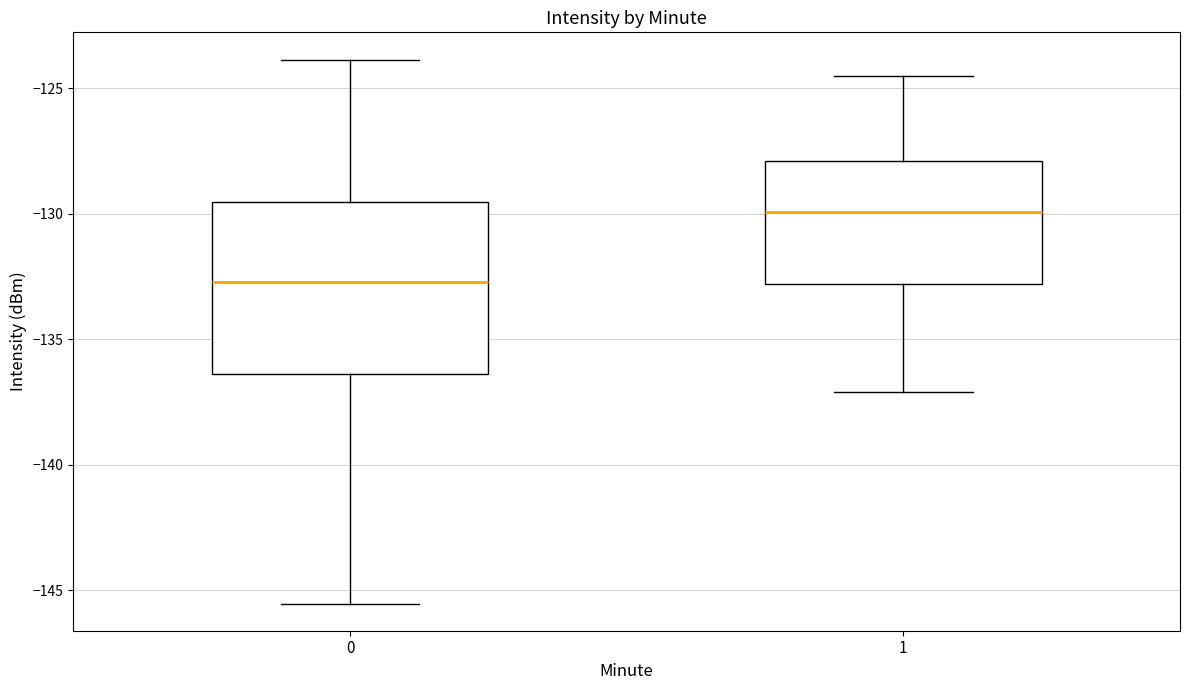

Reading left to right, read every box against the y-axis: the position of its median line, the range the box covers, and the ends of its whiskers. The values are not printed on the chart, so give them approximately, as read against the axis.

0: median -132.5, box -136.5 to -129.5, whiskers -145.5 to -124.0
1: median -130.0, box -133.0 to -128.0, whiskers -137.0 to -124.5